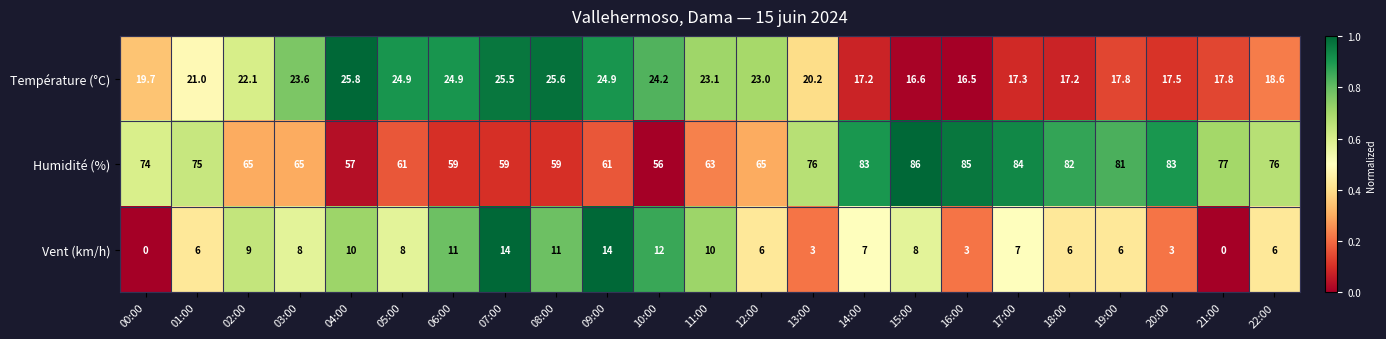

Is the value of Vent (km/h) at 09:00 greater than the value of Température (°C) at 16:00?

No